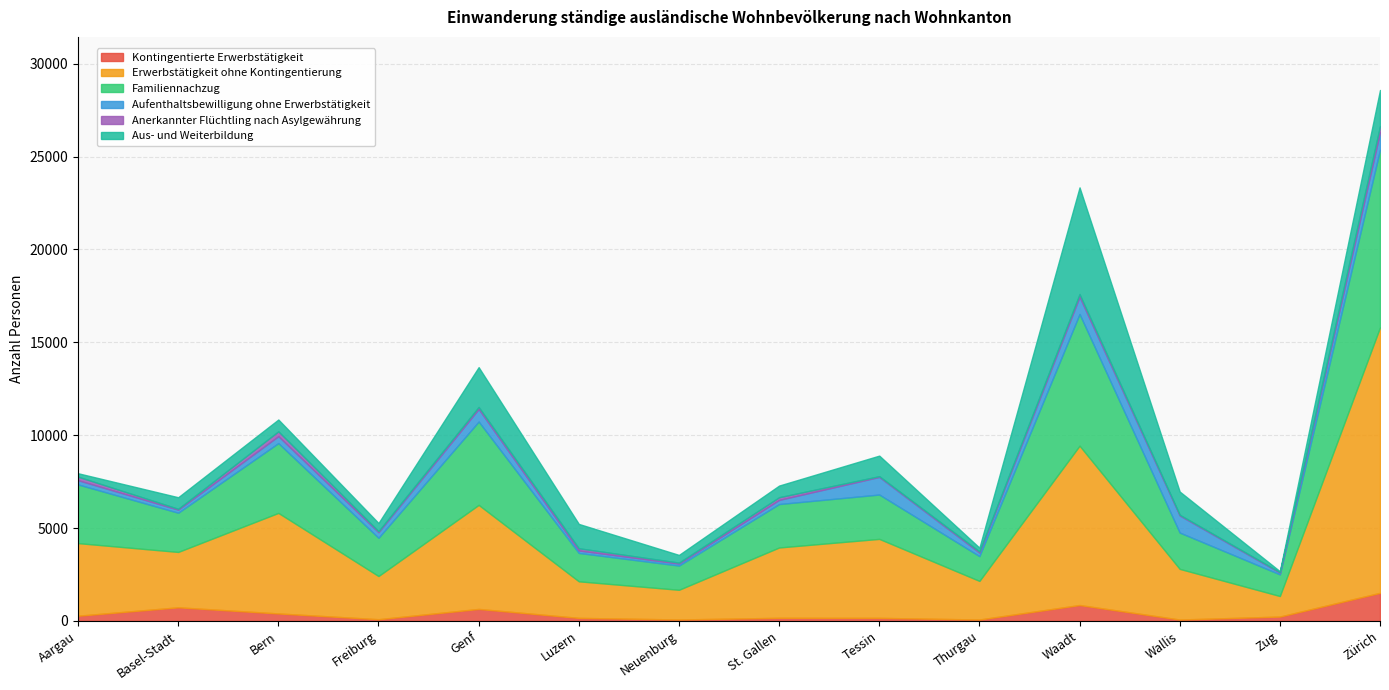

Rank the series by their maximum value, from lowest to highest.

Anerkannter Flüchtling nach Asylgewährung, Aufenthaltsbewilligung ohne Erwerbstätigkeit, Kontingentierte Erwerbstätigkeit, Aus- und Weiterbildung, Familiennachzug, Erwerbstätigkeit ohne Kontingentierung